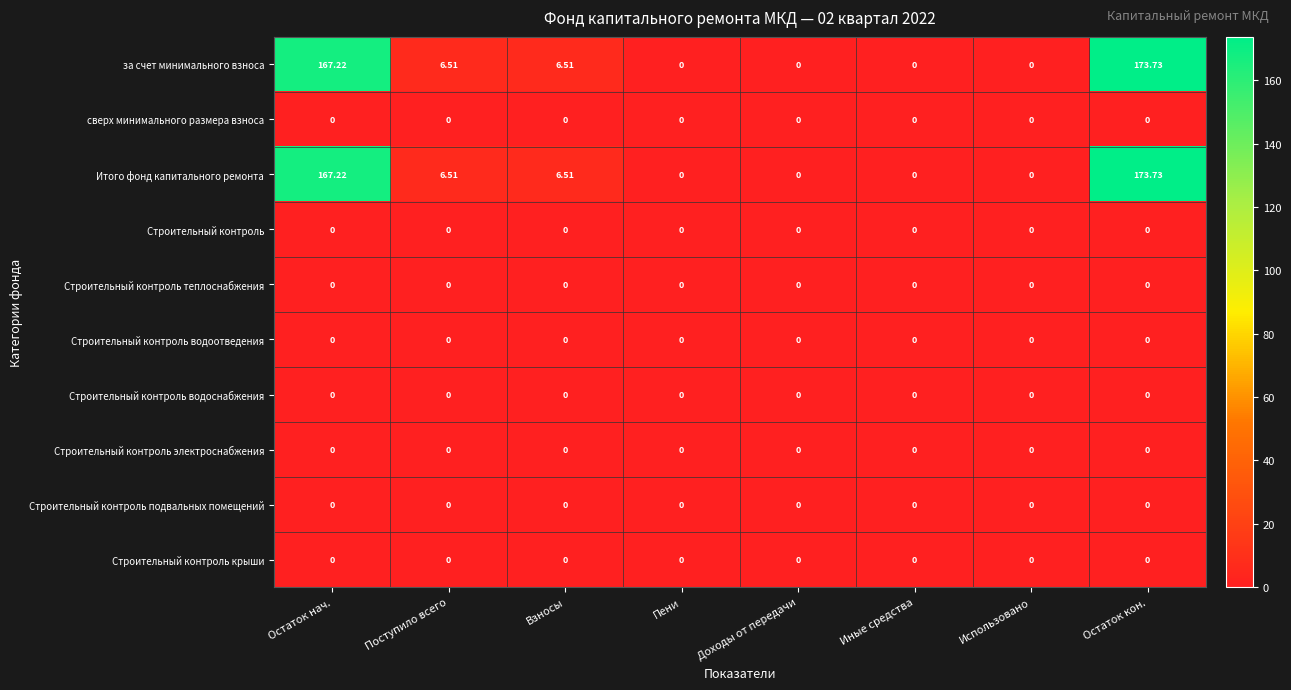

Between Пени and Поступило всего, which is larger?

Поступило всего